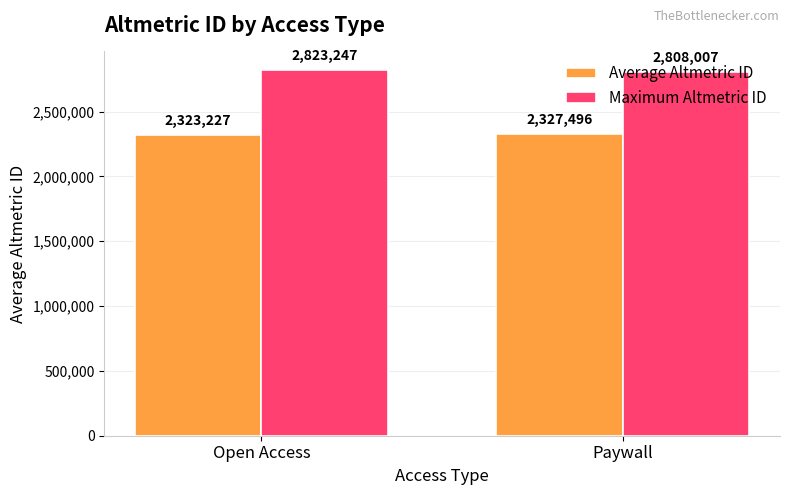

At how many categories does at least one series exceed 2582519?

2